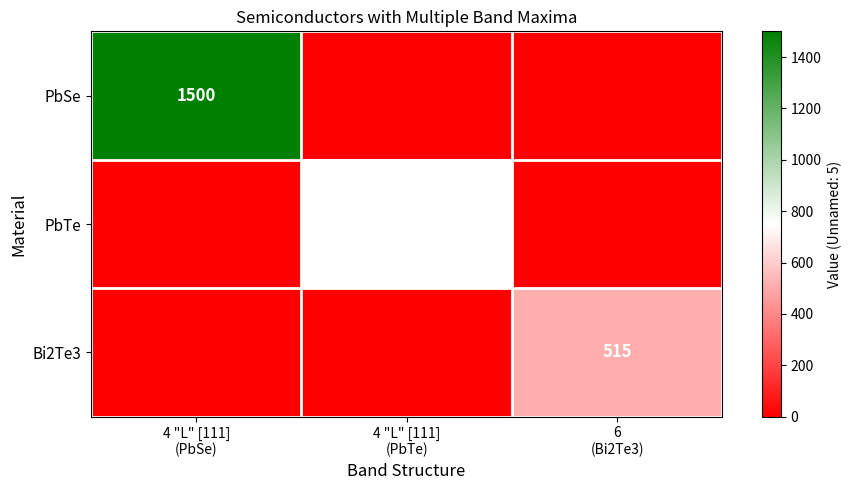

At which category is the sum across all series the highest?

4 "L" [111]
(PbSe)